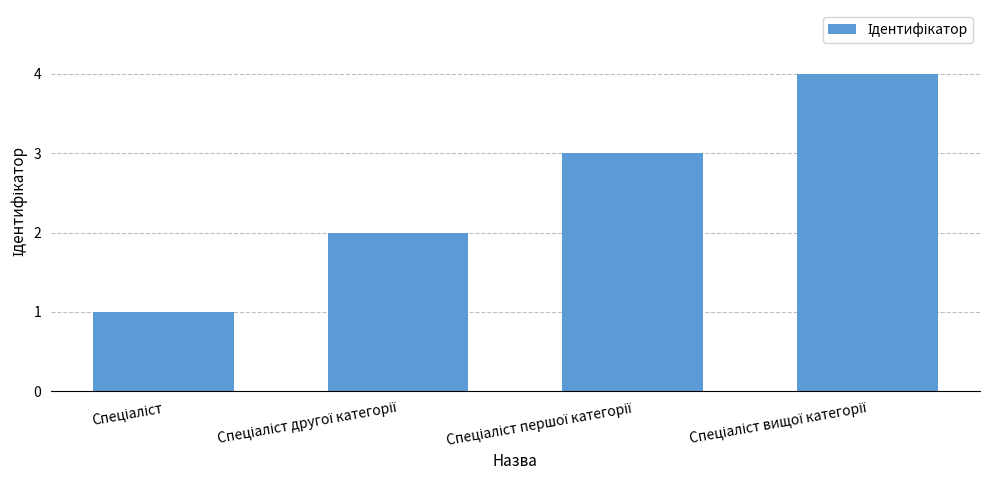

What is the maximum value shown in the chart?

4